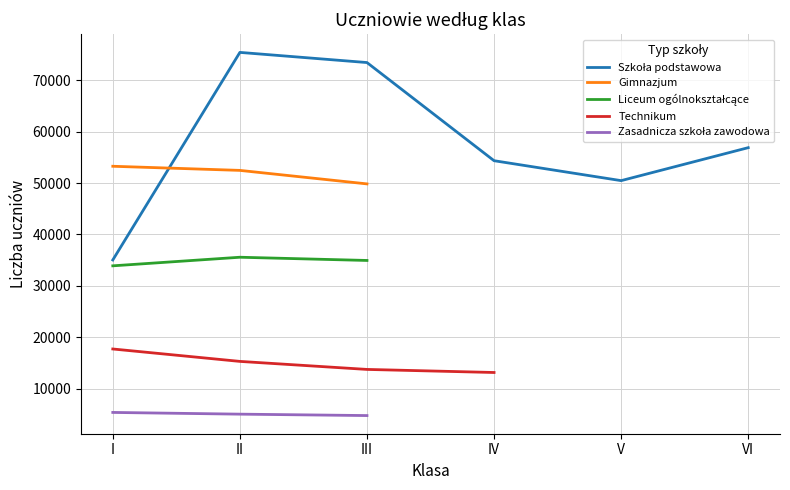

Does the chart have visible grid lines?

Yes